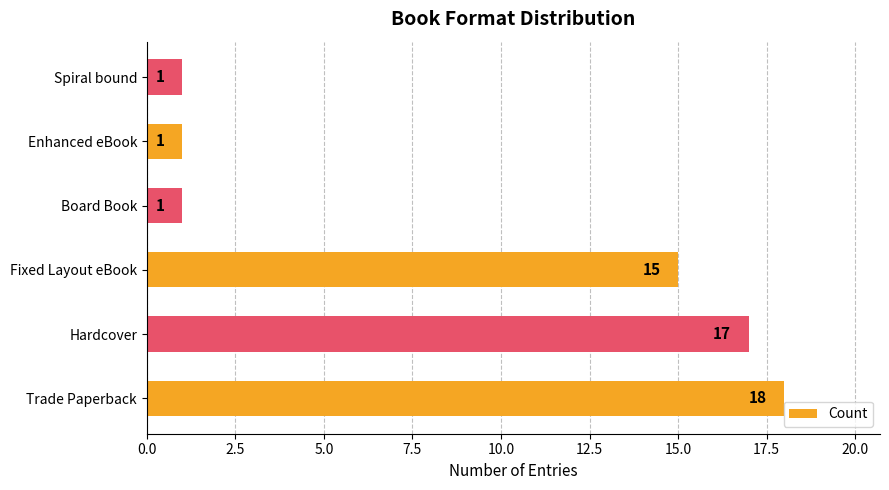

Reading bottom to top, what are all the values shown in this chart?

Trade Paperback=18	Hardcover=17	Fixed Layout eBook=15	Board Book=1	Enhanced eBook=1	Spiral bound=1